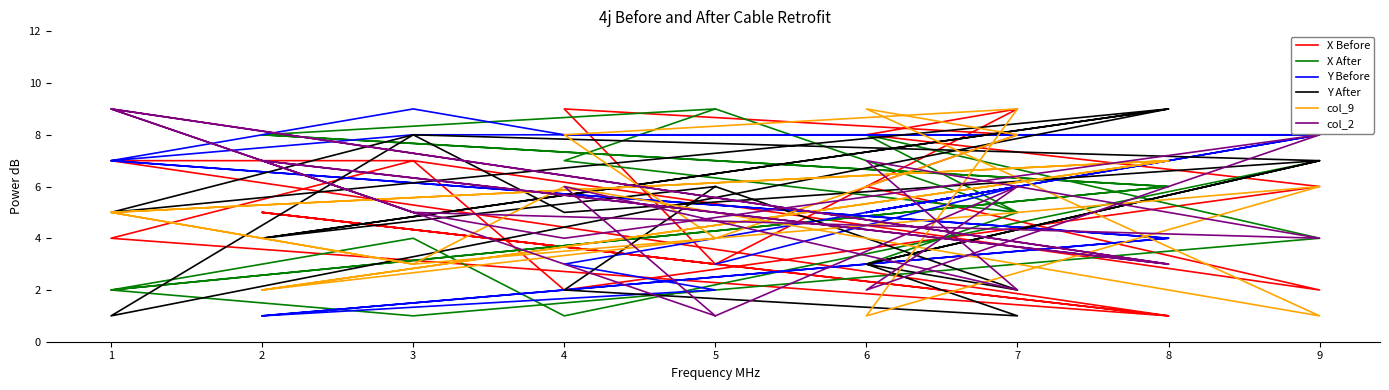

What is the difference between the second highest and minimum values in the X Before series?

8